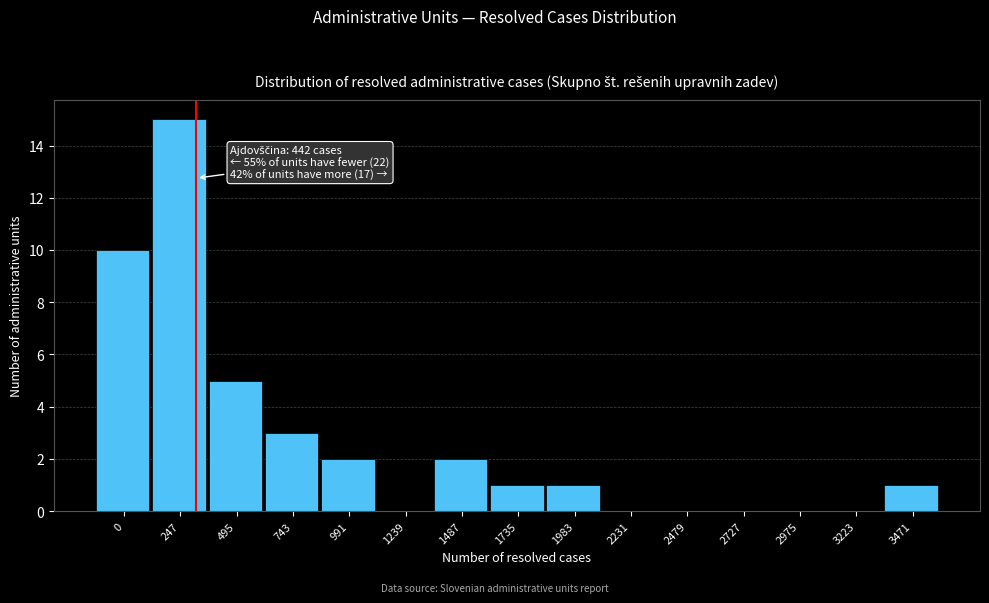

Reading left to right, extract all data points from this chart.

0=10	247=15	495=5	743=3	991=2	1239=0	1487=2	1735=1	1983=1	2231=0	2479=0	2727=0	2975=0	3223=0	3471=1